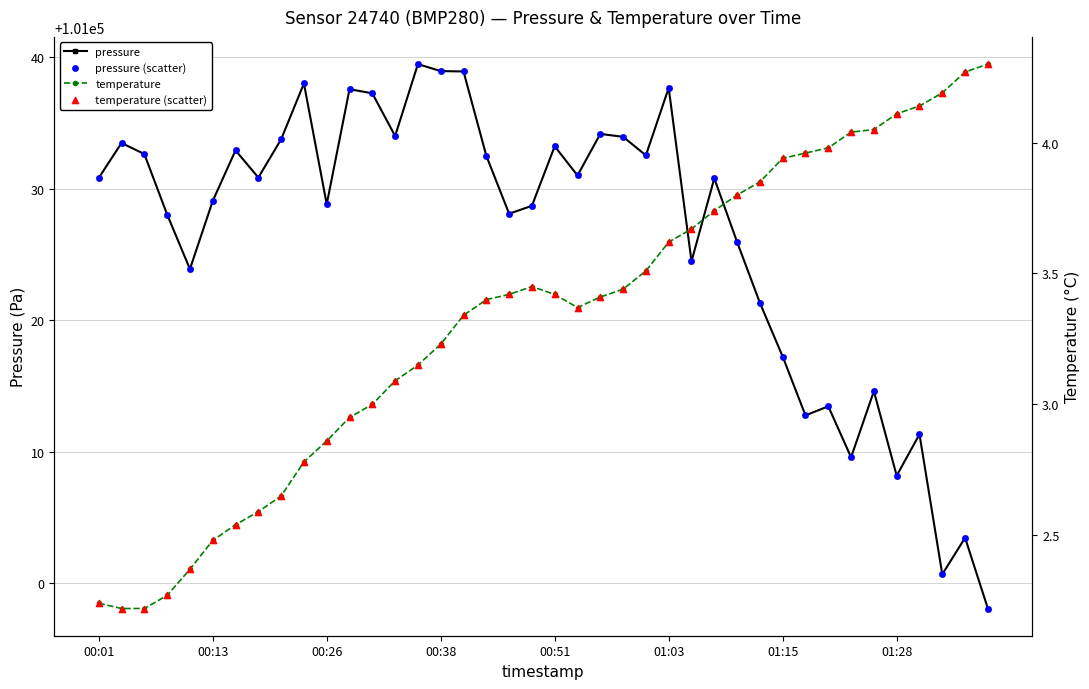

At how many categories does at least one series exceed 91081?

40